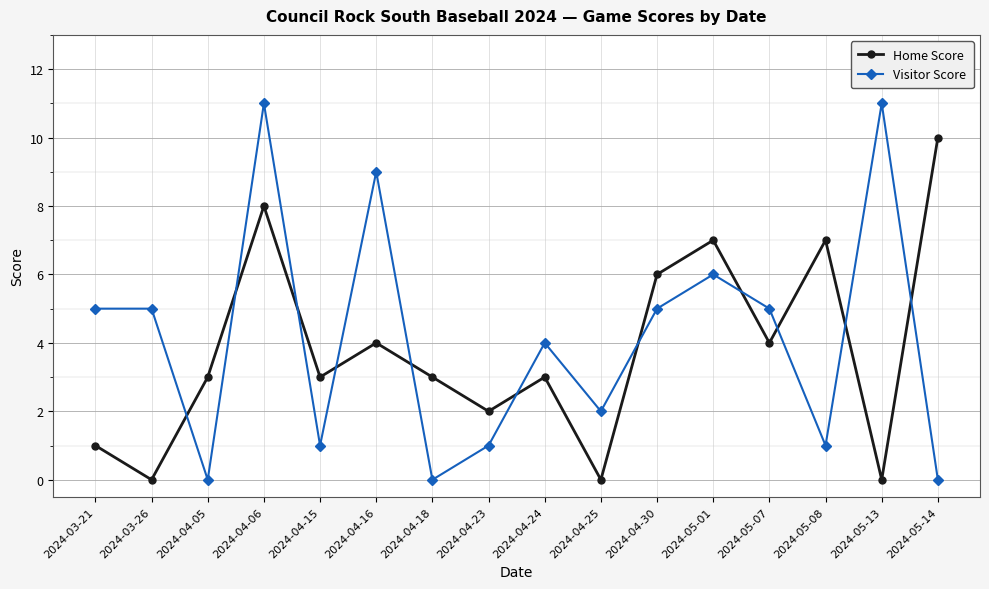

What is the total value across all series at 2024-03-21?

6